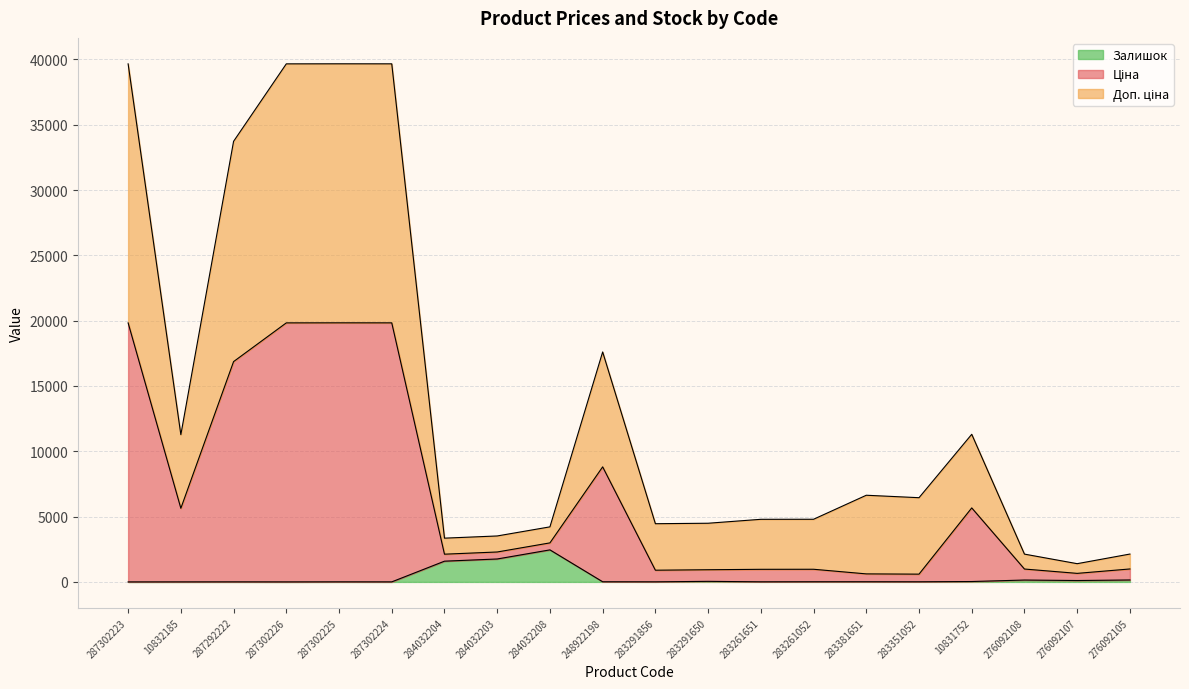

Which category has the lowest value in the Доп. ціна series?

276092107